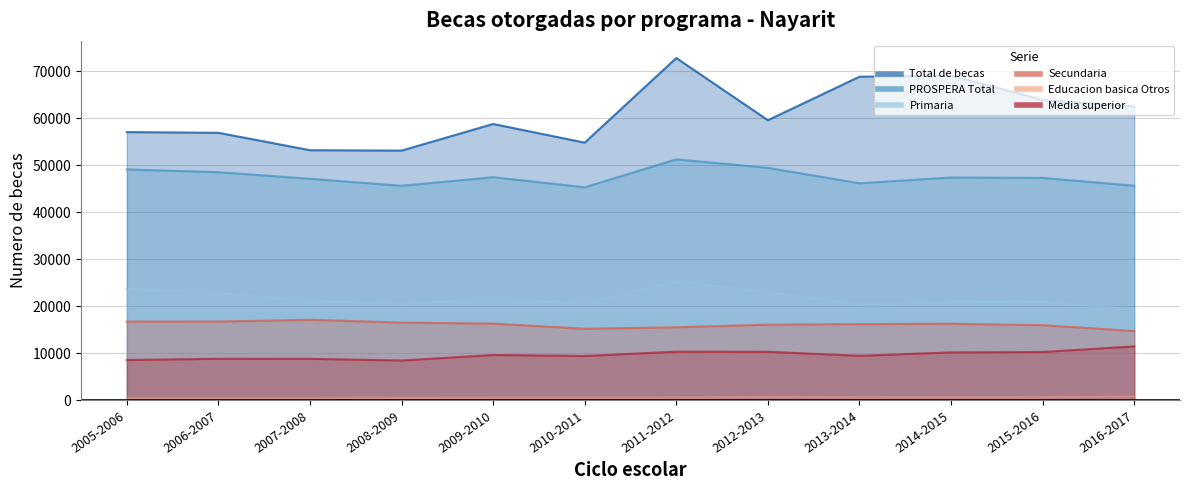

What is the difference between the highest and lowest values at 2009-2010?

58251